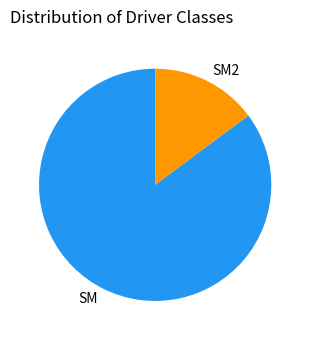

What is the largest slice in the pie chart?

SM